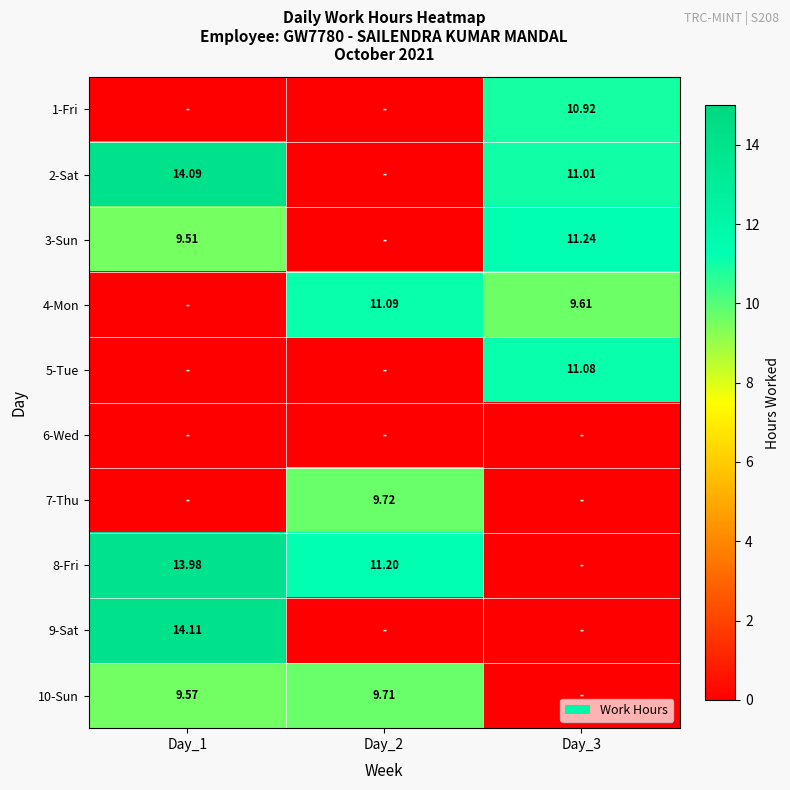

Which series has the largest total across all categories?

8-Fri